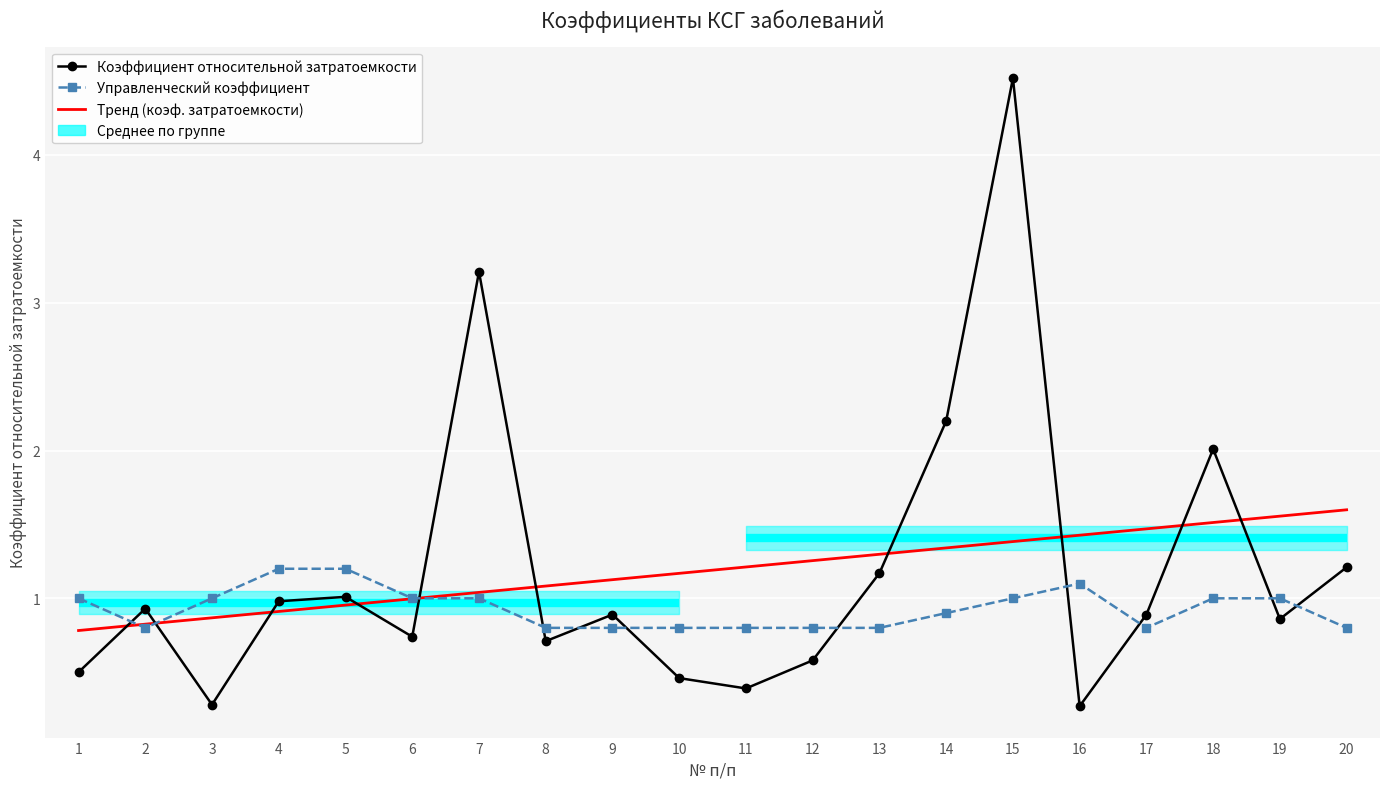

At which category does Коэффициент относительной затратоемкости reach its first local peak?

2